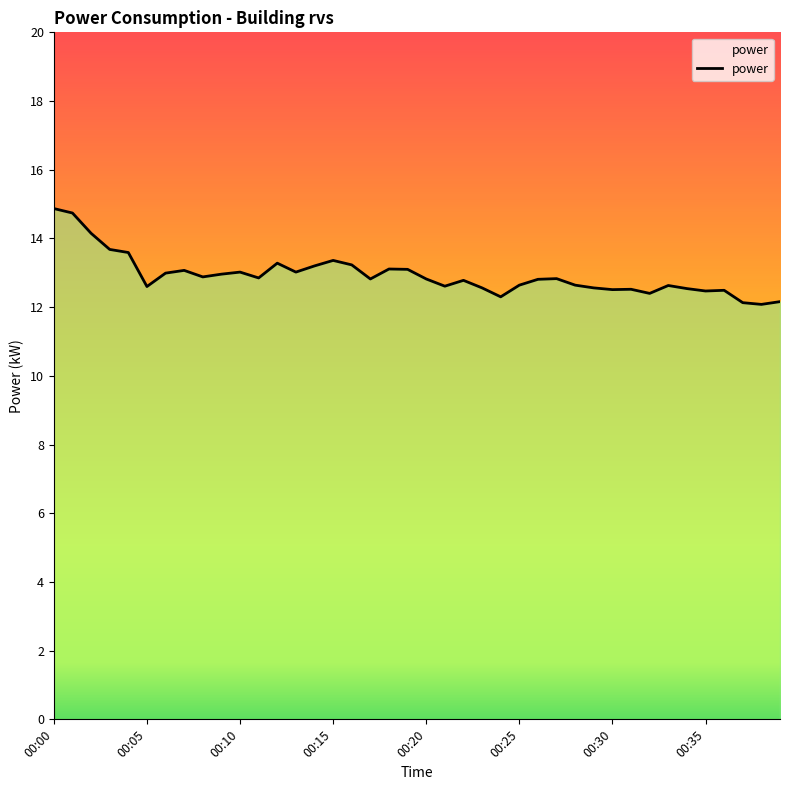

What is the minimum value shown in the chart?

12.1